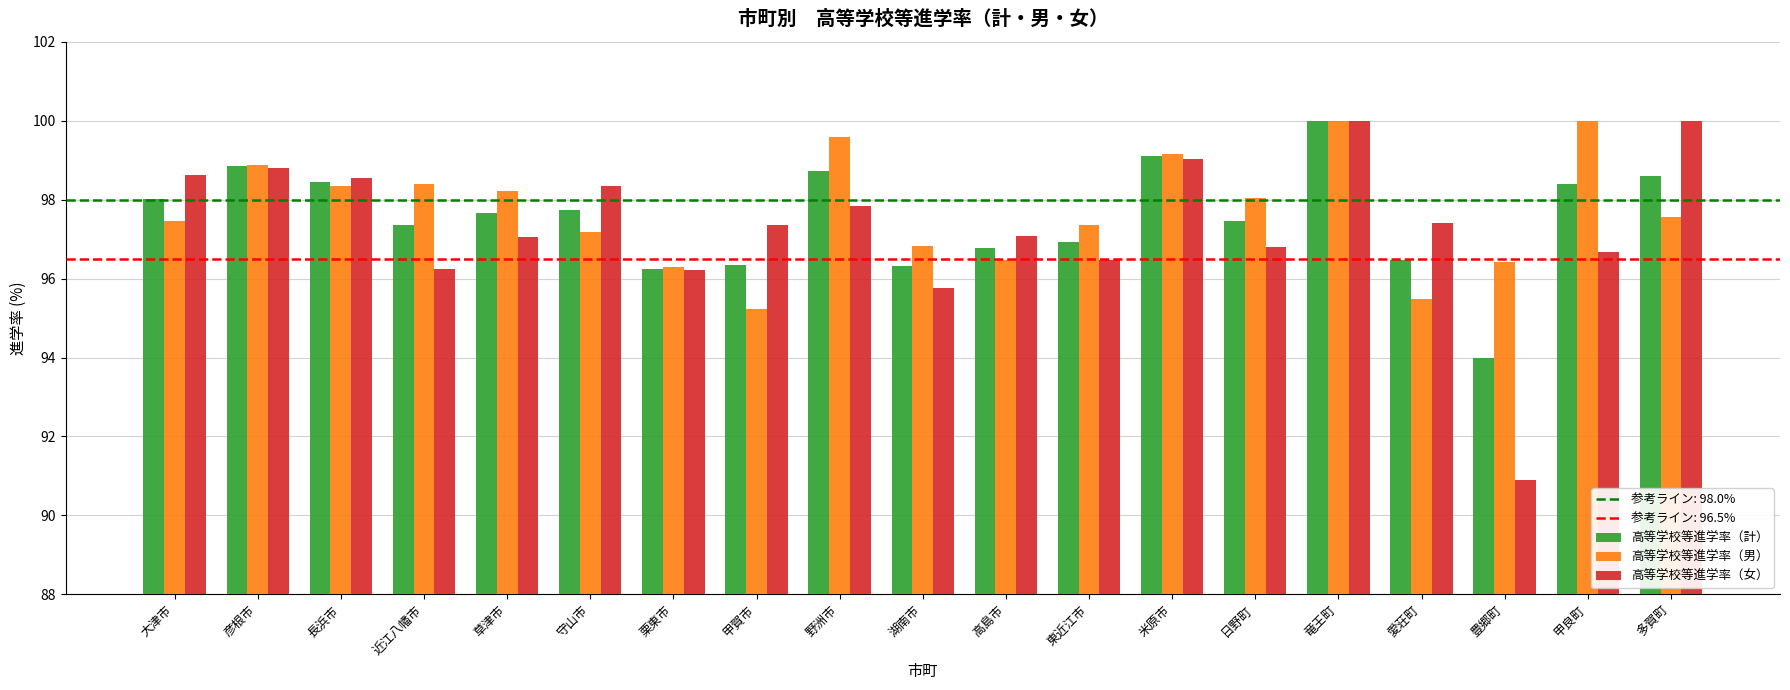

What is the difference between the maximum and second lowest values in the 高等学校等進学率（男） series?

4.5